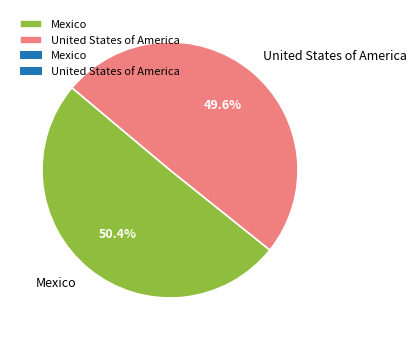

Count the number of slices in the pie.

2